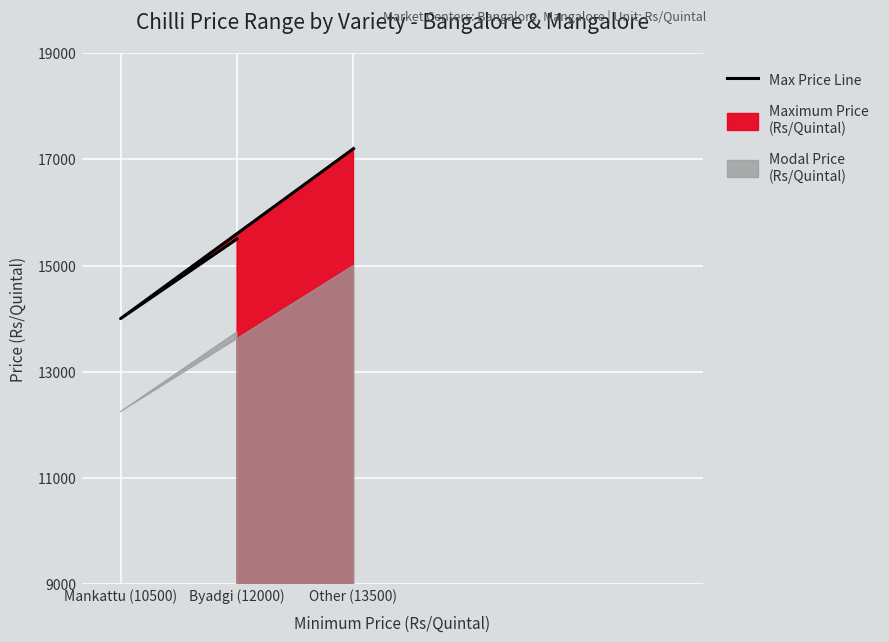

How many values are between 14000 and 17200?

3